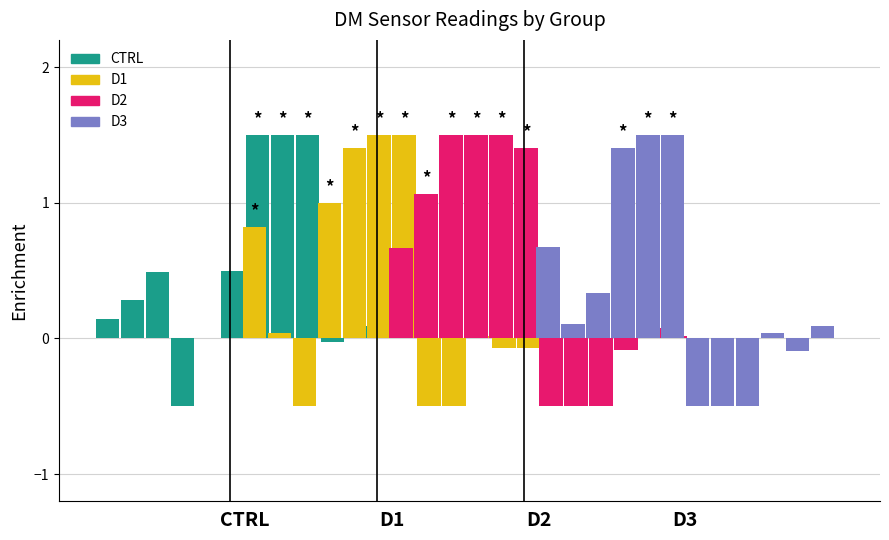

What is the label of the 1st bar from the left?

CTRL